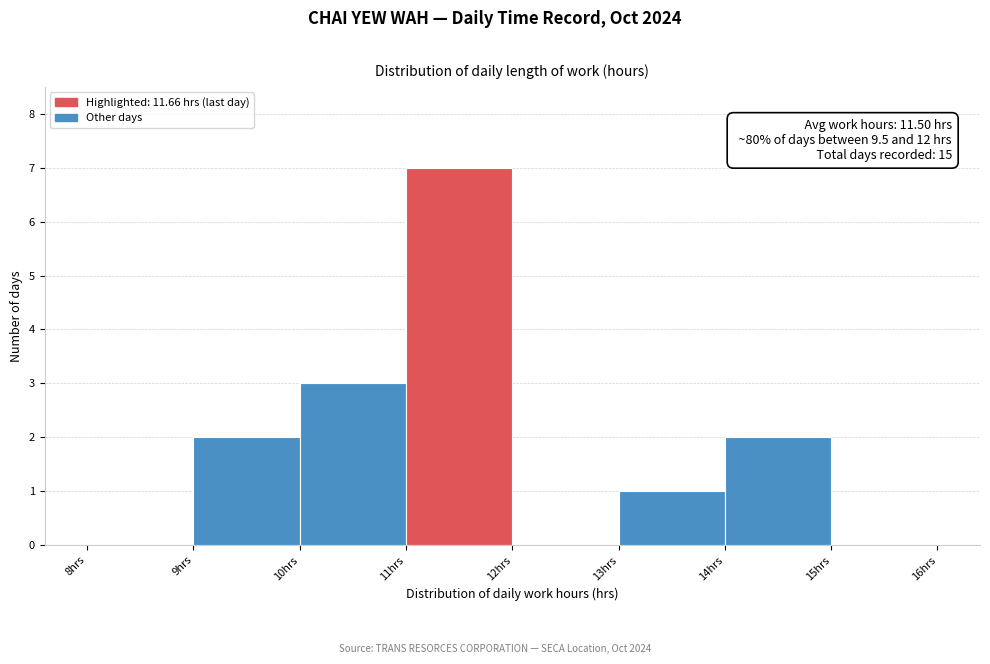

Which range on the x-axis has the tallest bar?

11 to 12